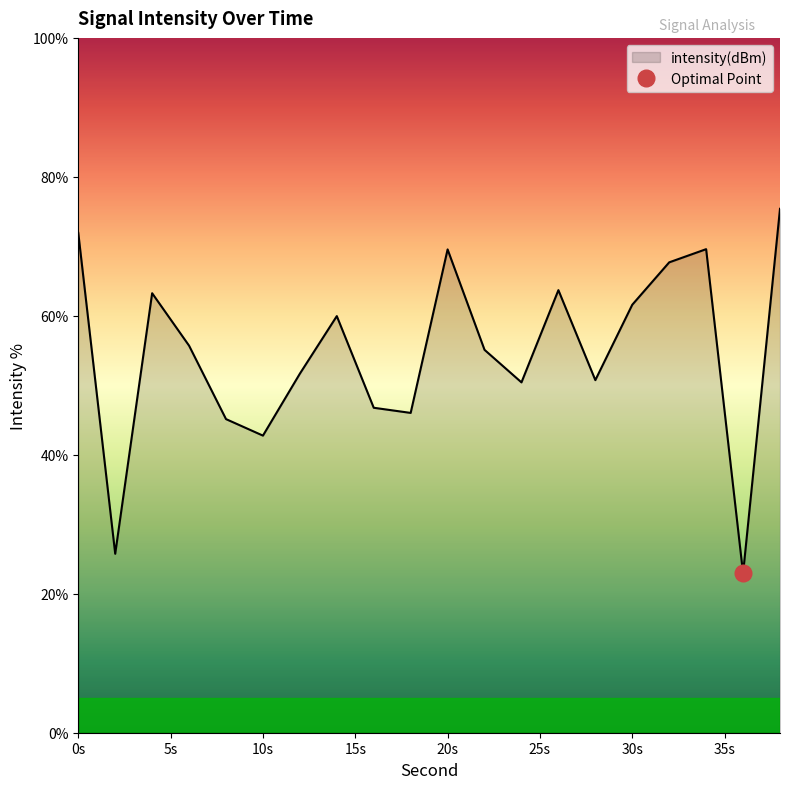

How many values exceed 55?

11